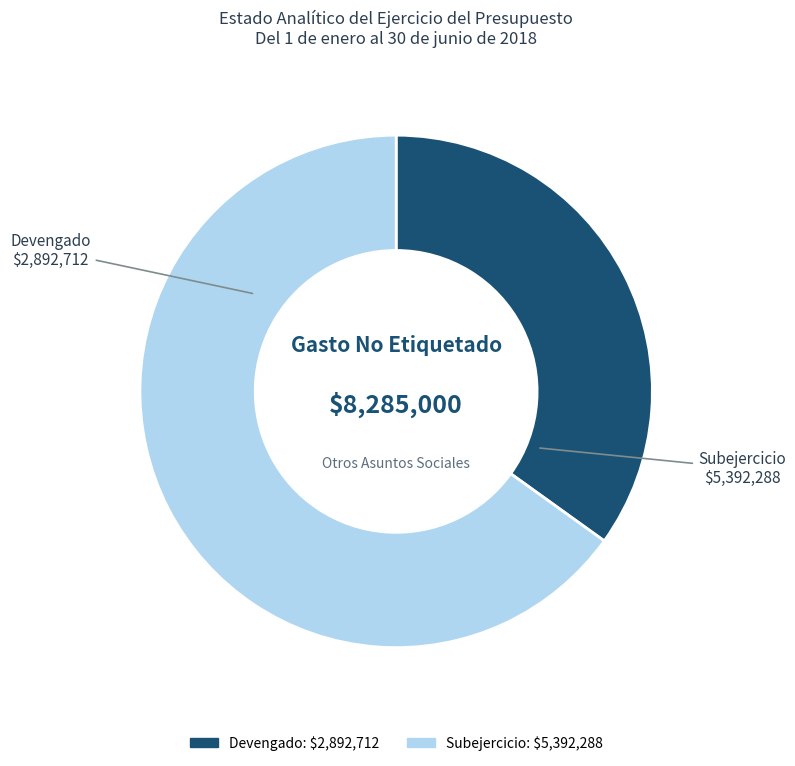

The Devengado slice represents 35% of the pie. True or false?

True